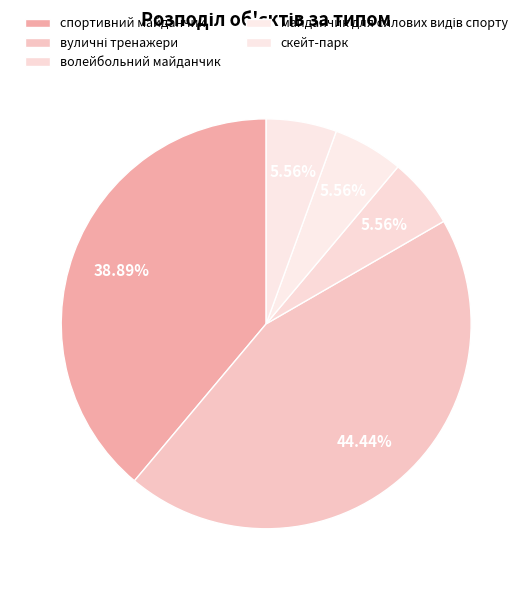

Approximately how many times larger is the value at волейбольний майданчик compared to скейт-парк?

1.0